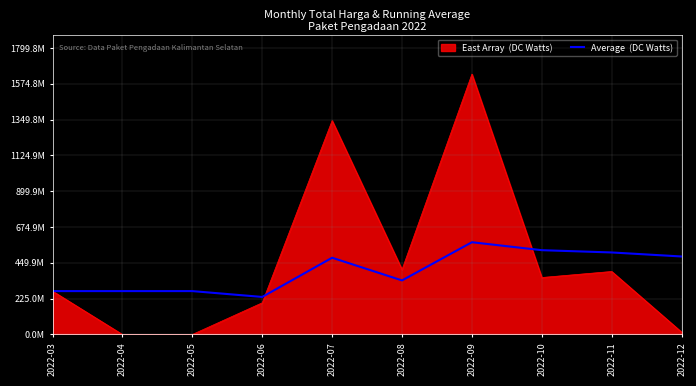

Does the chart display data point markers on the line(s)?

No